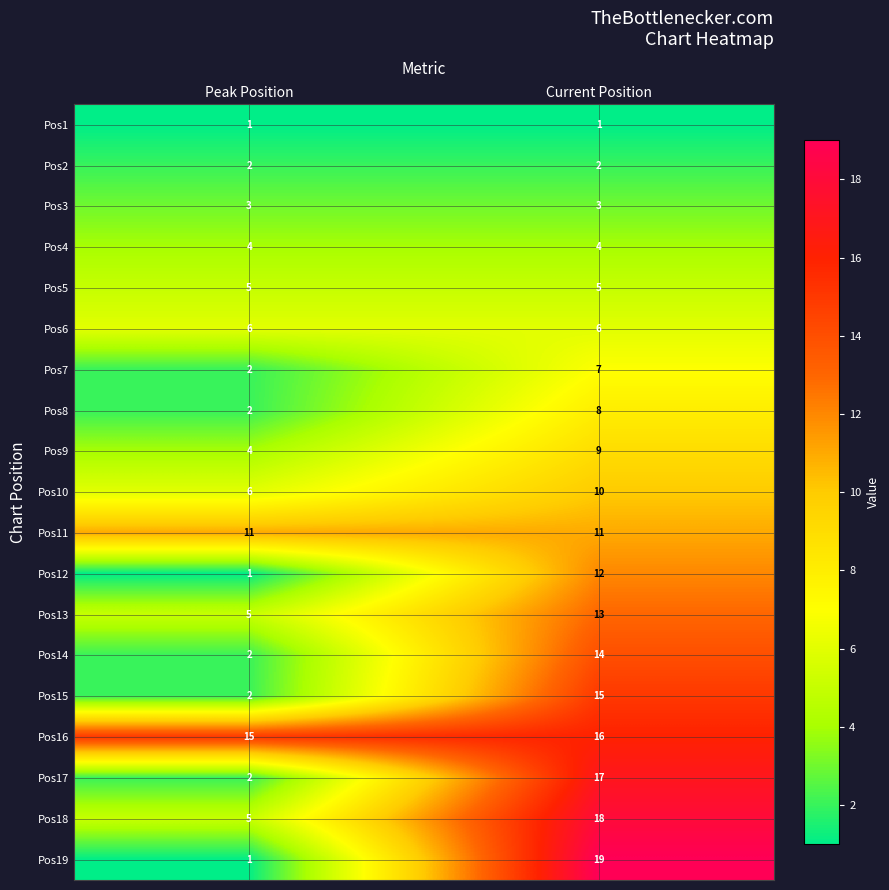

Rank the categories by Pos10 value from highest to lowest.

Current Position, Peak Position